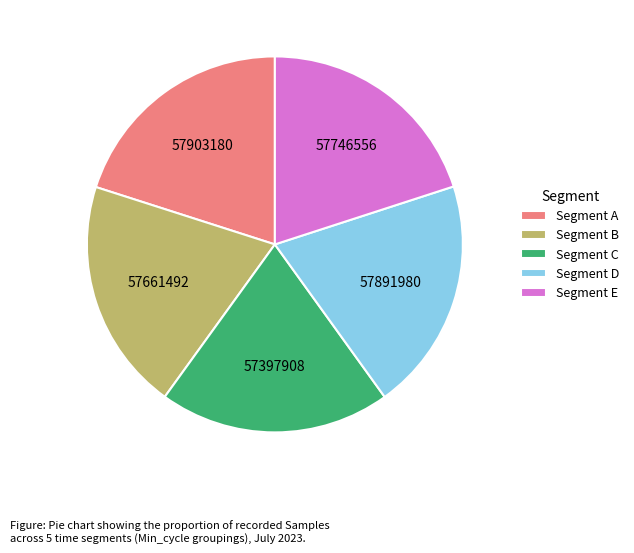

Combined, do Segment D and Segment C account for over 50%?

No